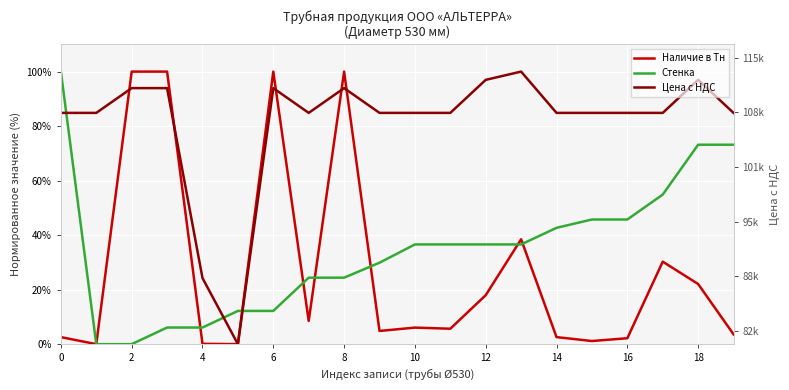

How many data points in Наличие в Тн are above 6?

10